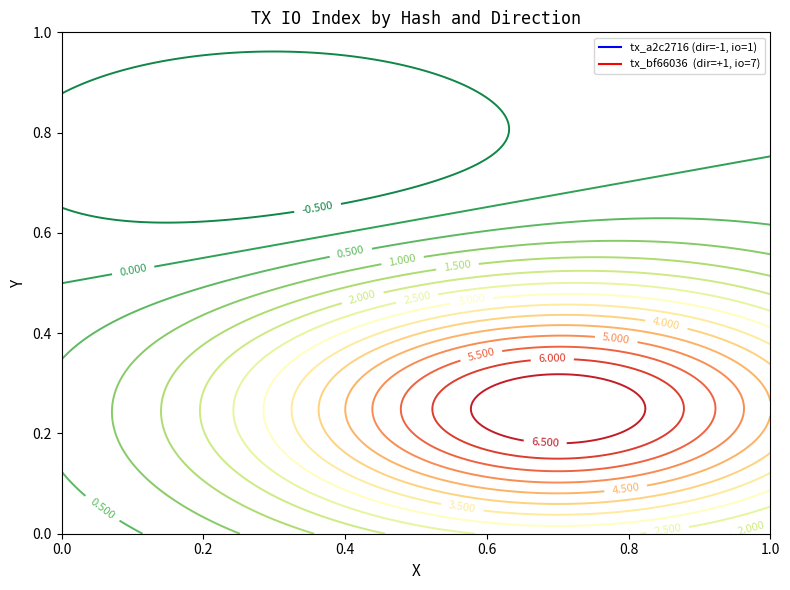

True or false: tx_a2c2716 has a value of 1 at io_index.

True